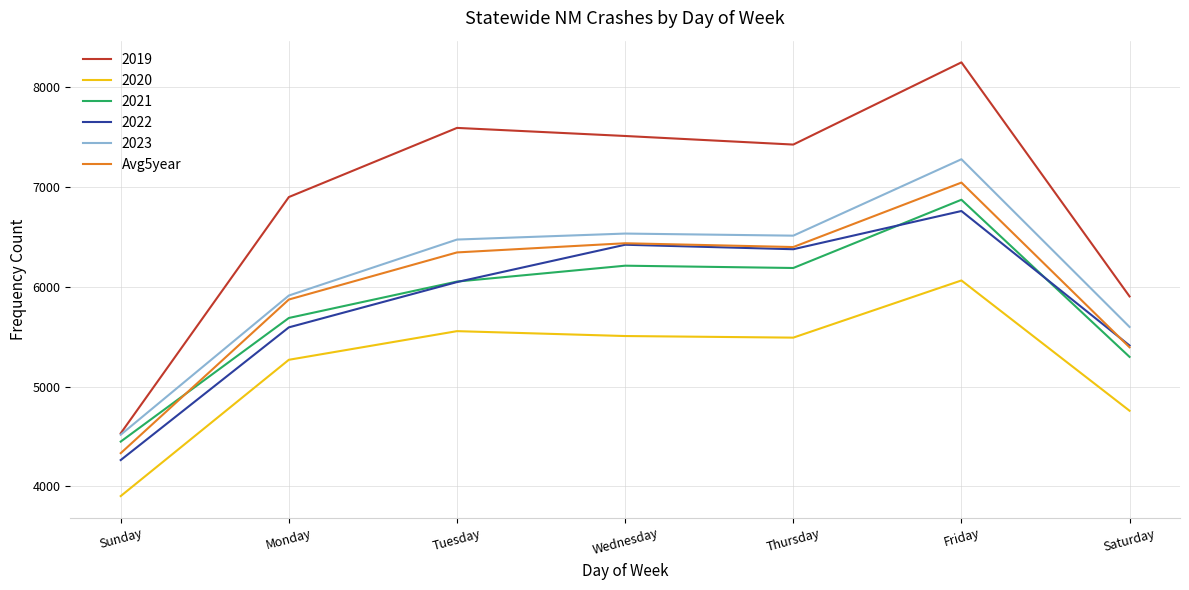

Which category has the lowest value across all series?

Sunday